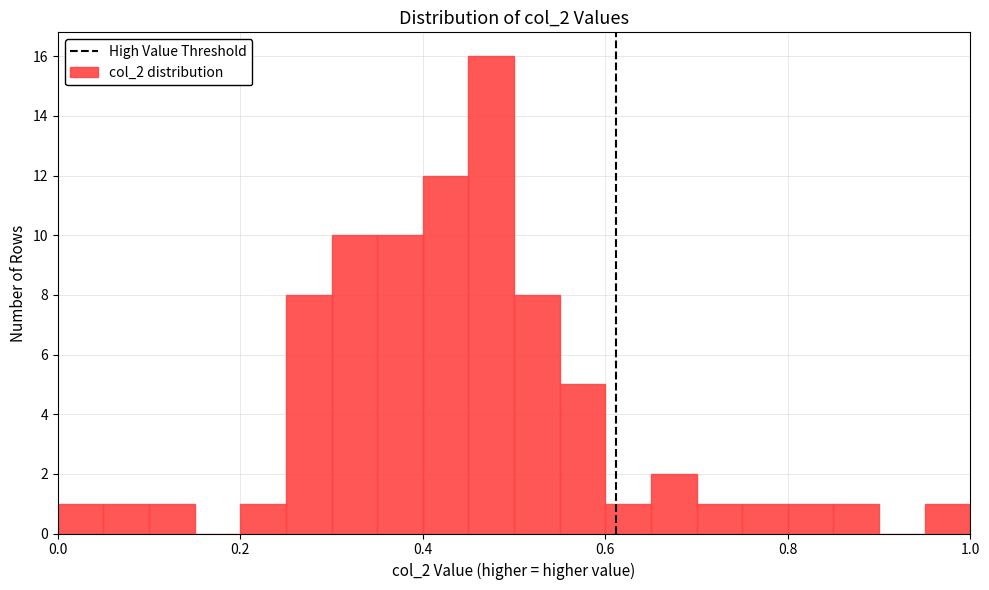

Read against the x-axis, roughly where is the centre of the tallest bar?

0.48